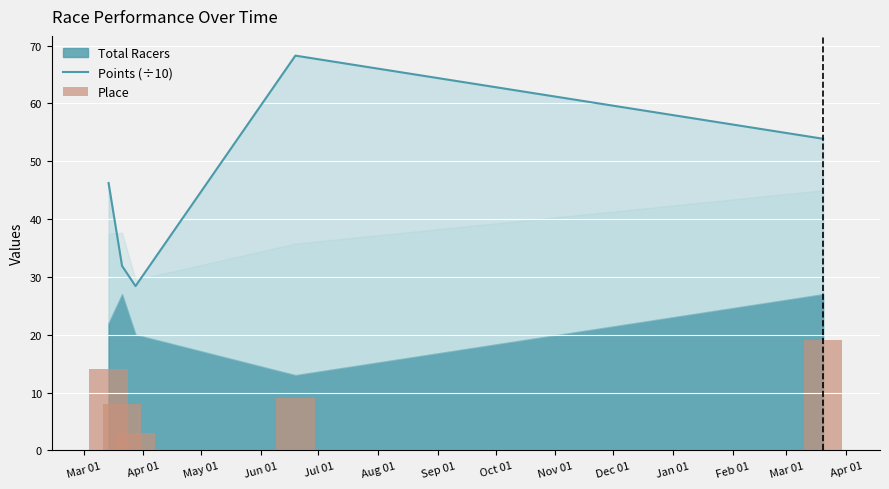

What is the lowest value of the Points (÷10) series?

28.4